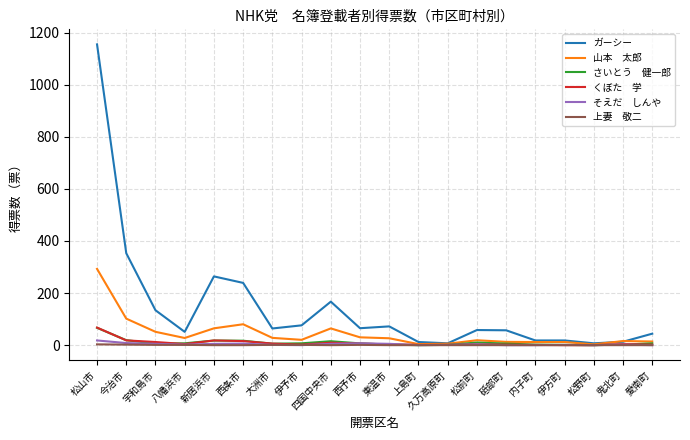

At which category is the sum across all series the highest?

松山市